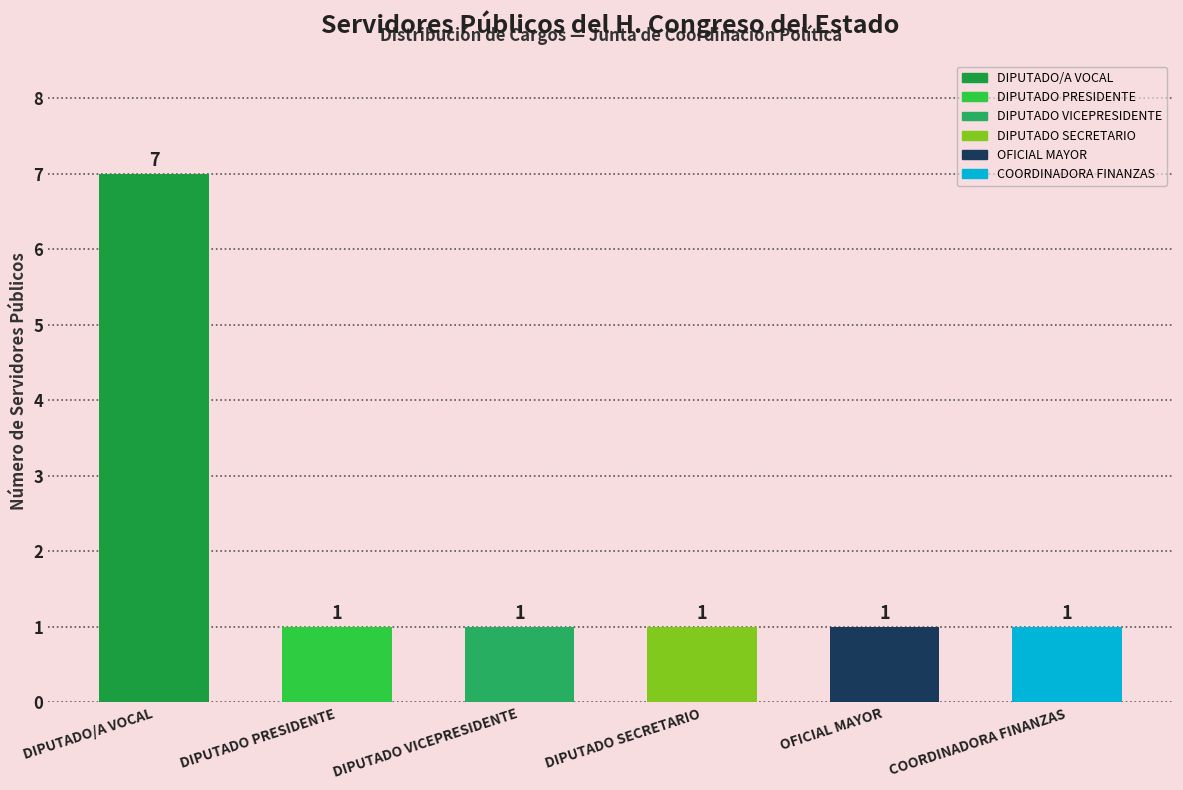

How many values are between 1 and 2?

5